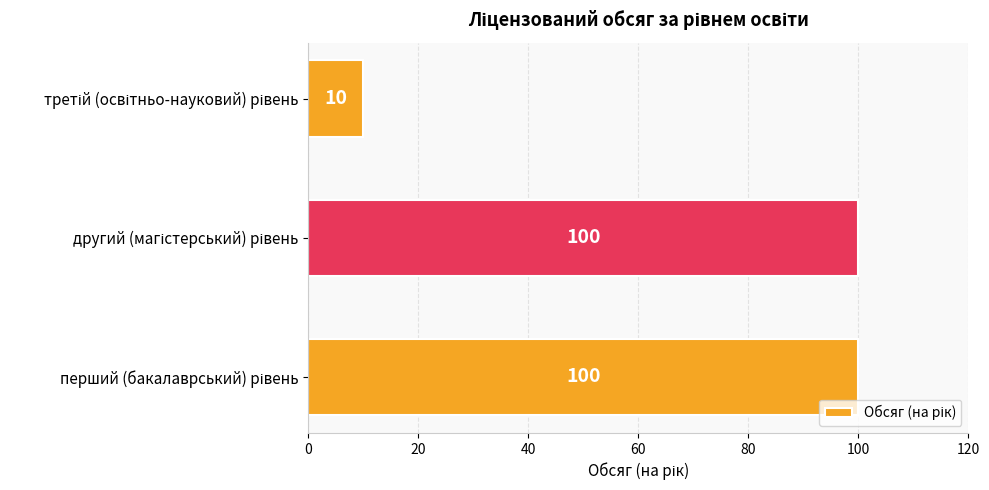

How many values are between 10 and 100?

3